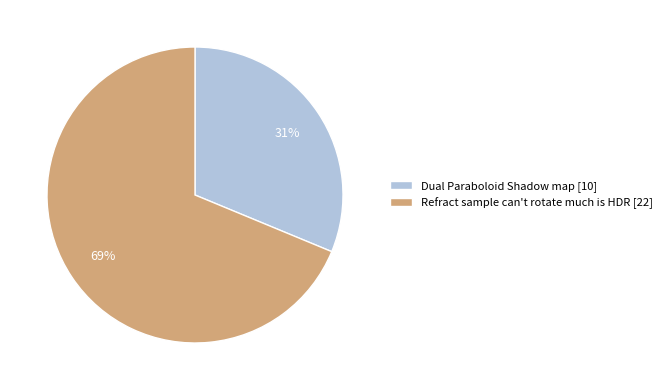

Does Refract sample can't rotate much is HDR [22] represent more than half of the total?

Yes